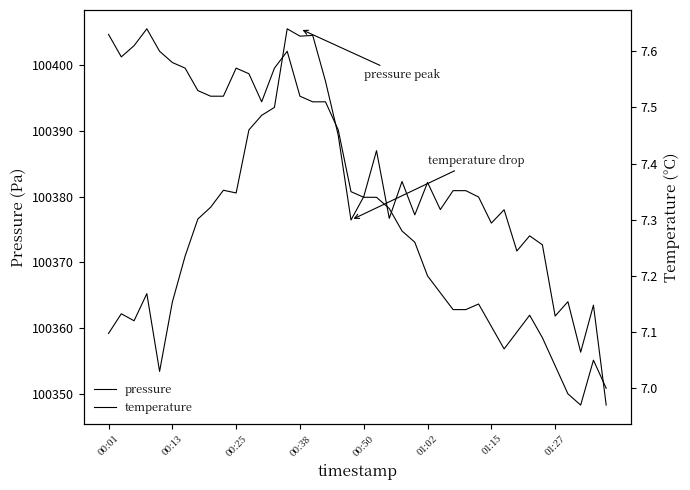

What are all the series names shown in the legend?

pressure, temperature